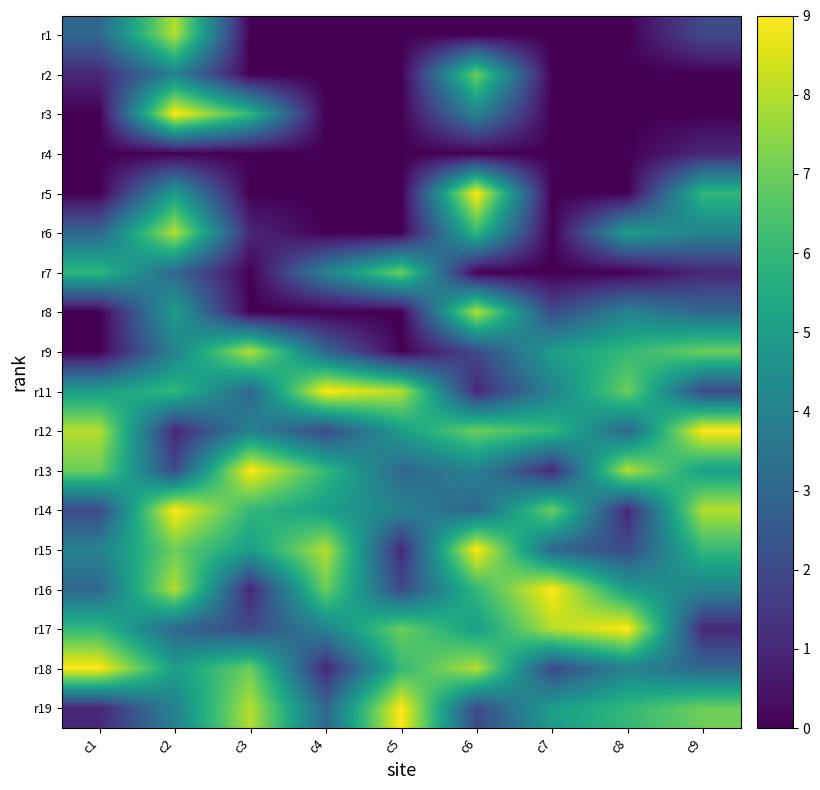

List the series in order of their peak value, lowest first.

r4, r2, r7, r1, r6, r8, r9, r3, r5, r11, r12, r13, r14, r15, r16, r17, r18, r19